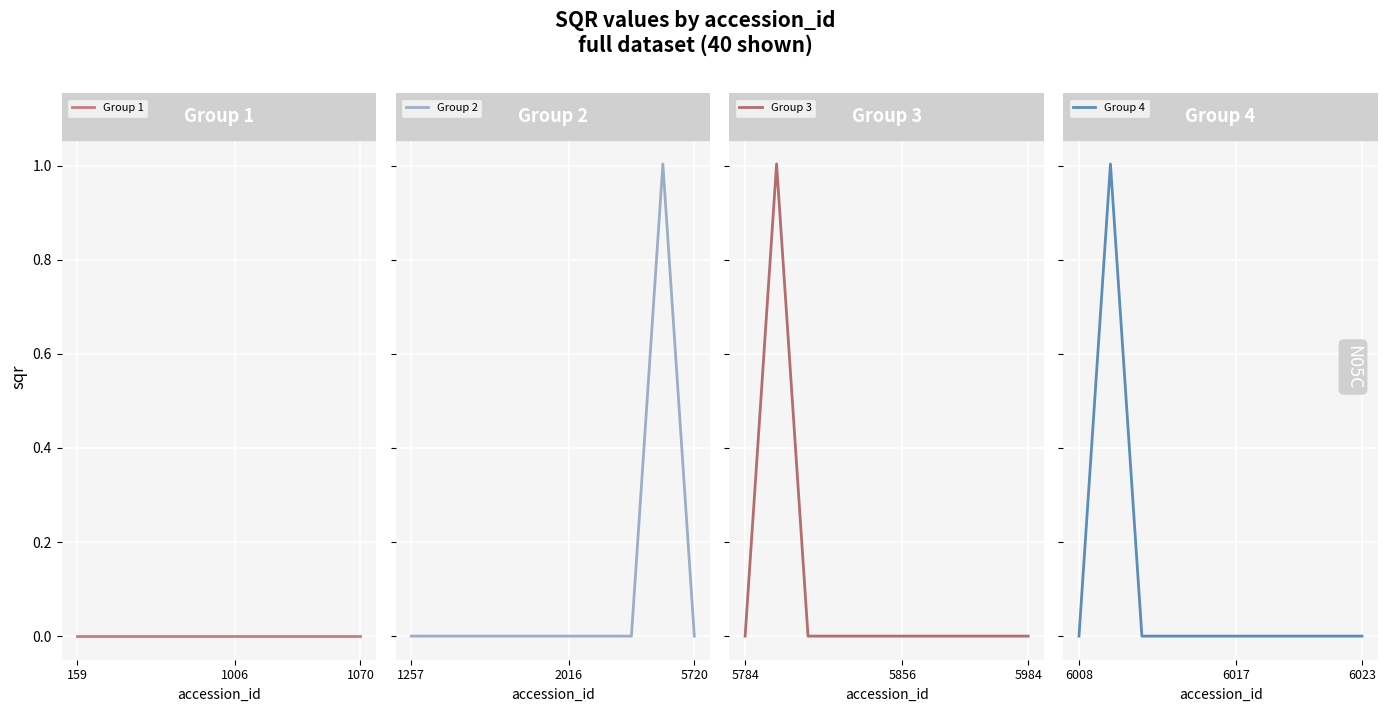

At which category does the chart reach its peak across all series?

8